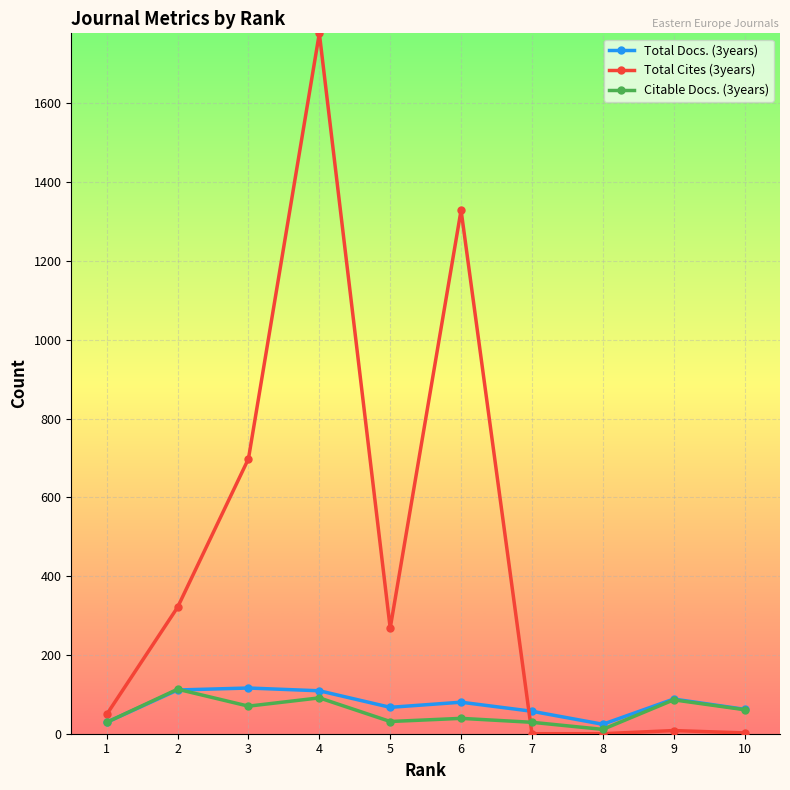

What is the value of the Total Docs. (3years) point at the 4th from the left?

109